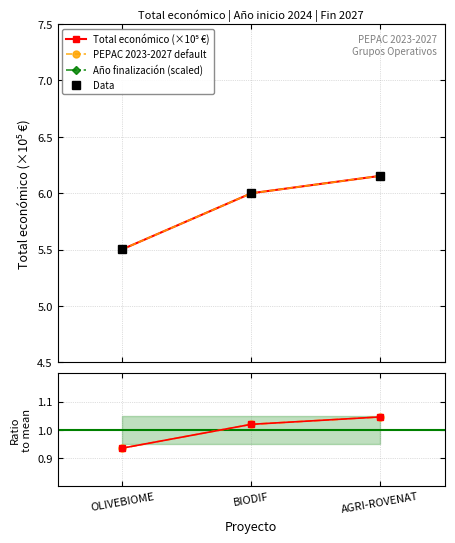

Which series changed the most between OLIVEBIOME and AGRI-ROVENAT?

Total económico (×10⁵ €)